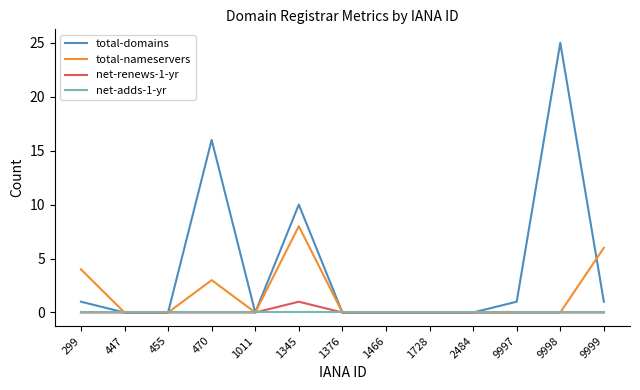

Which category has the highest value in the total-nameservers series?

1345